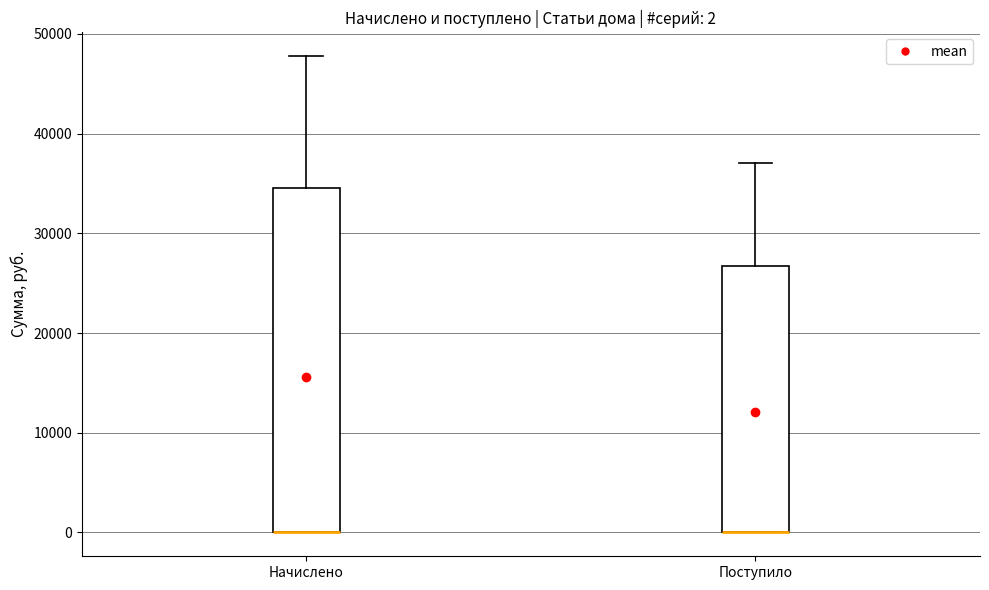

Which box is the tallest, from its lower edge to its upper edge?

Начислено